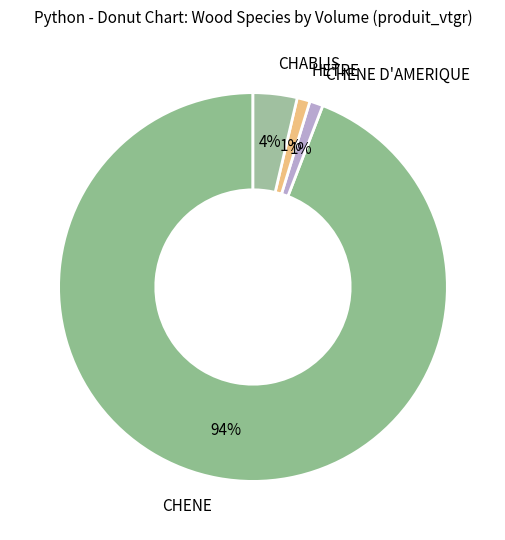

Combined, do CHENE D'AMERIQUE and CHENE account for over 50%?

Yes